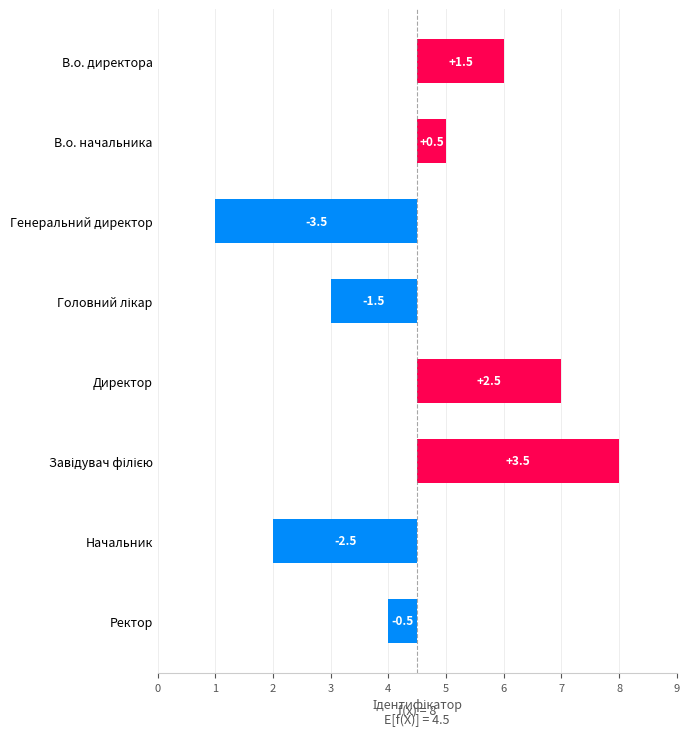

What is the value of the 2nd bar from the left?

0.5